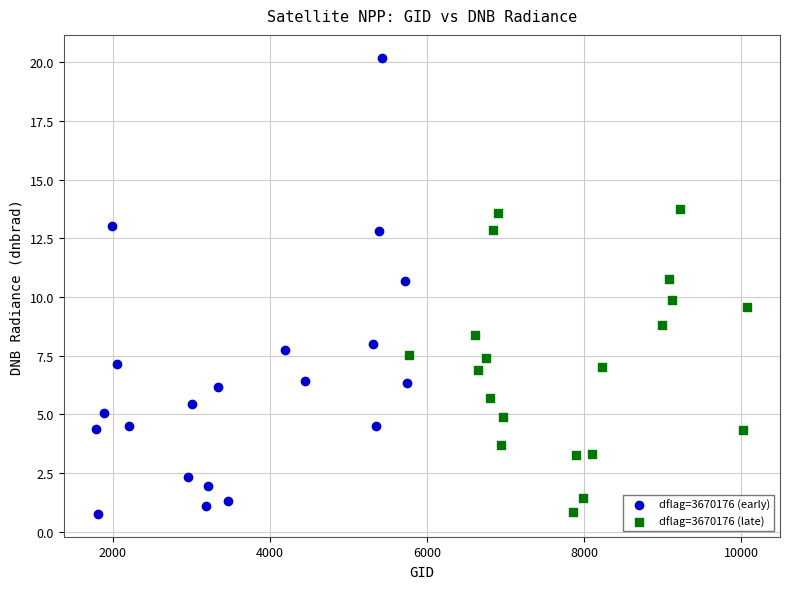

Which series has the largest Y range (max minus min)?

dflag=3670176 (early)